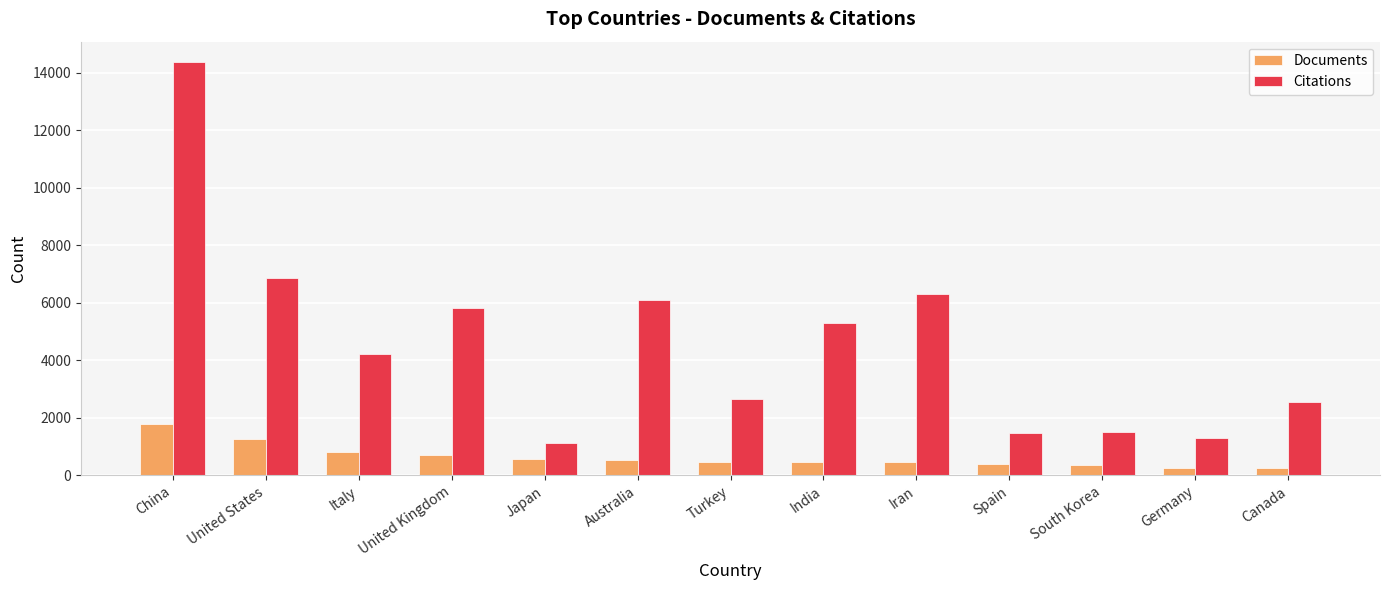

Is it true that Documents equals 240 at Canada?

True